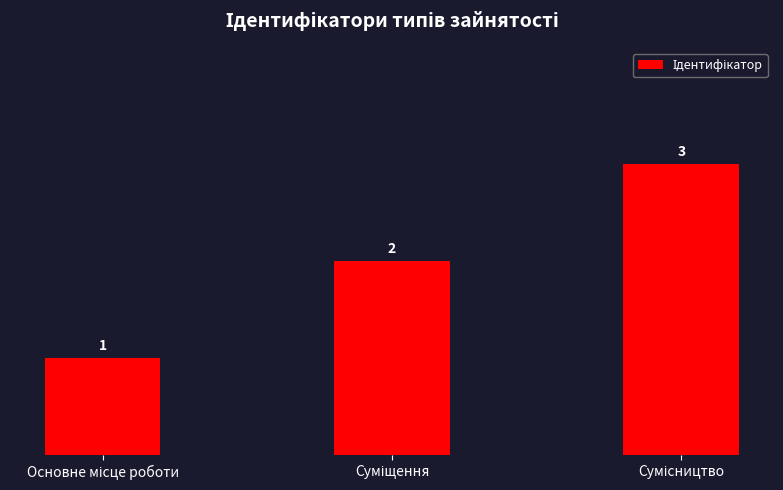

What is the maximum value shown in the chart?

3